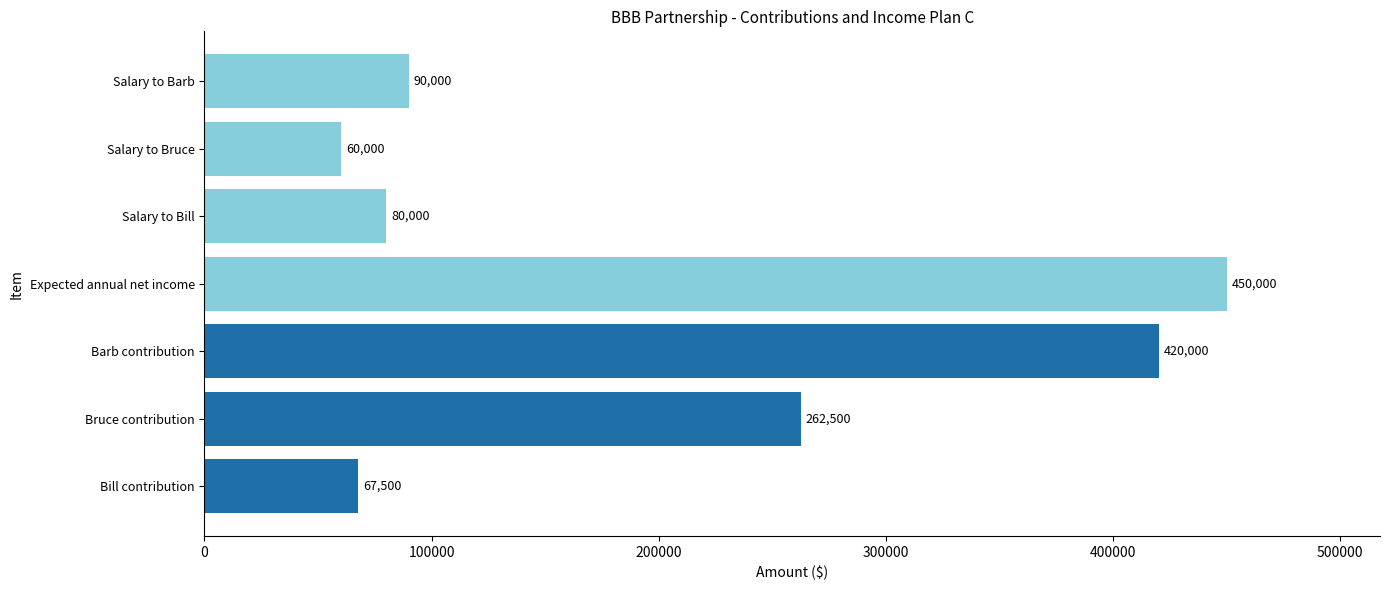

What is the change in value from Bruce contribution to Salary to Barb?

-172500